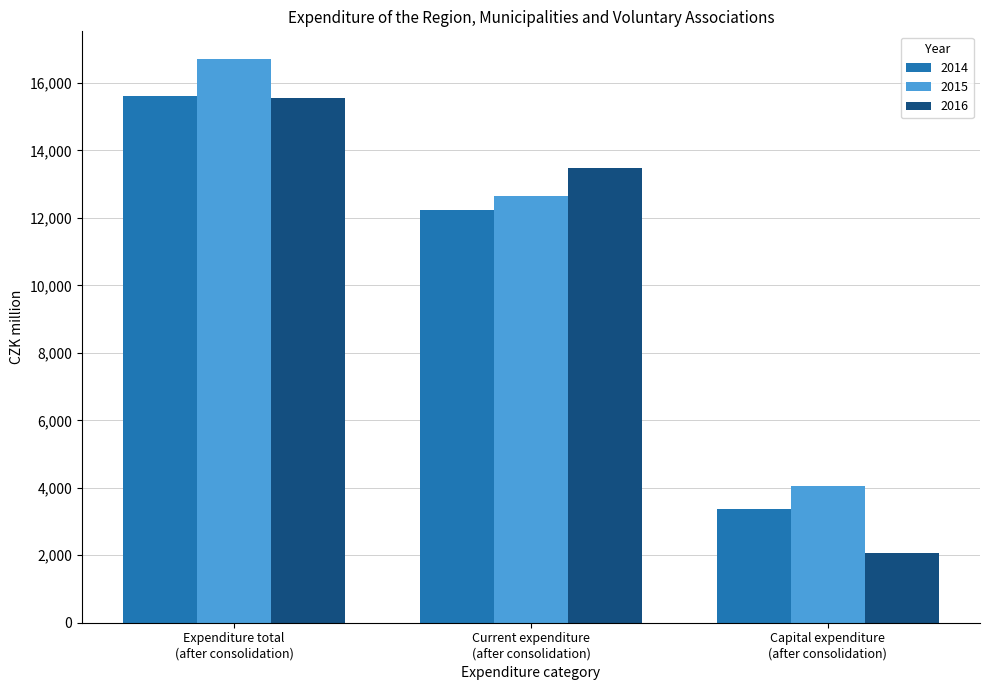

Is the value of 2014 at Capital expenditure
(after consolidation) greater than the value of 2016 at Expenditure total
(after consolidation)?

No